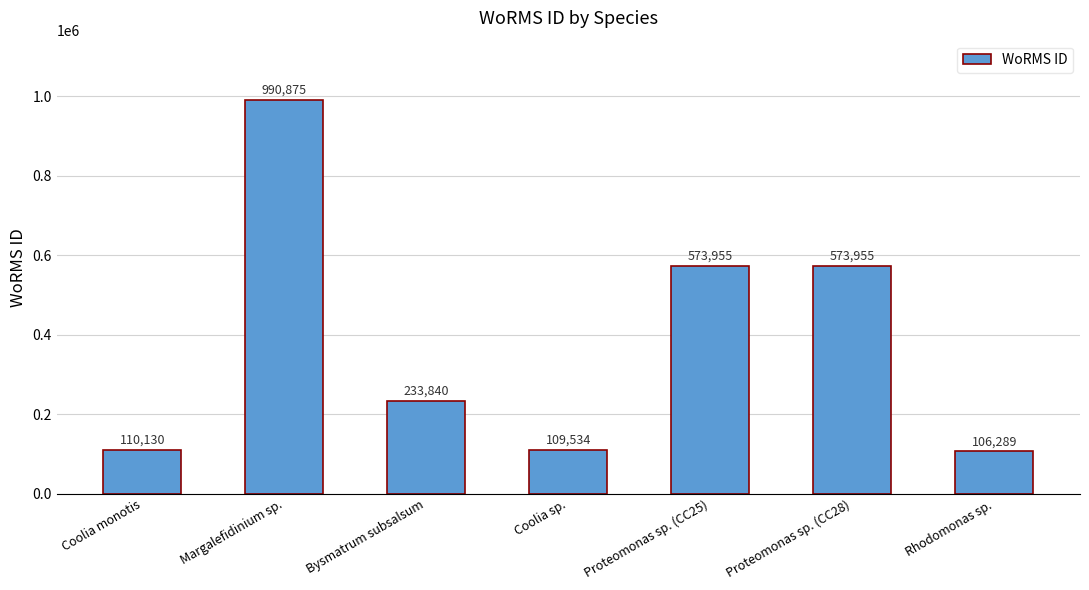

How many data points are less than 233840?

3